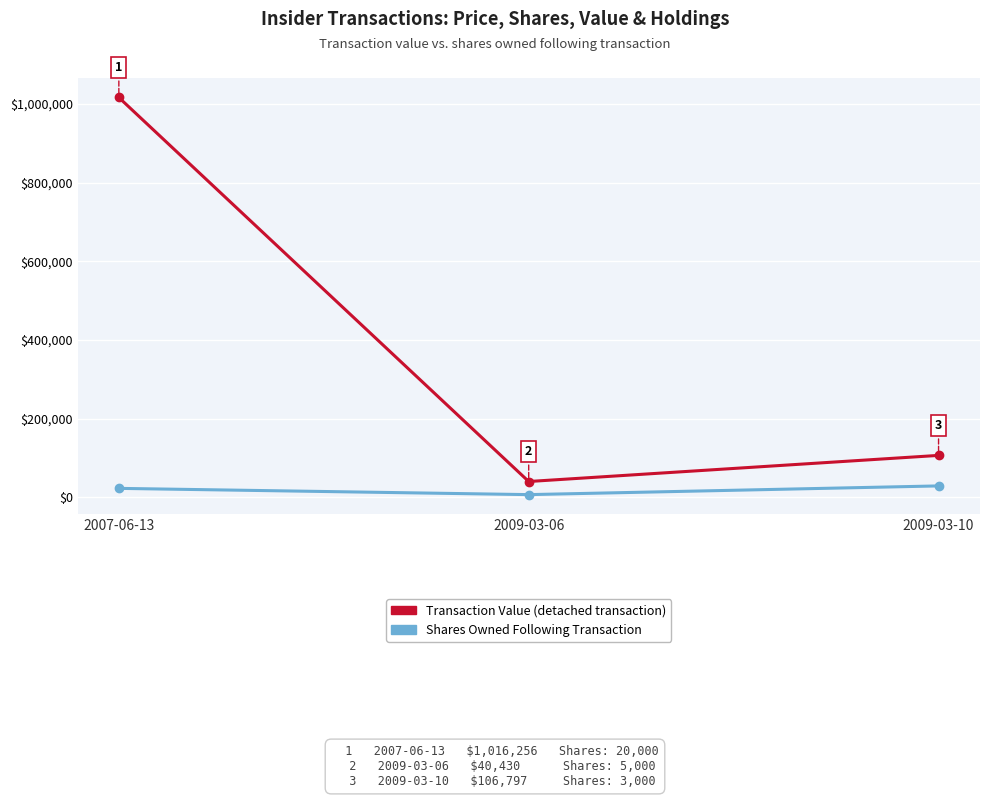

At which category is the sum across all series the highest?

2007-06-13